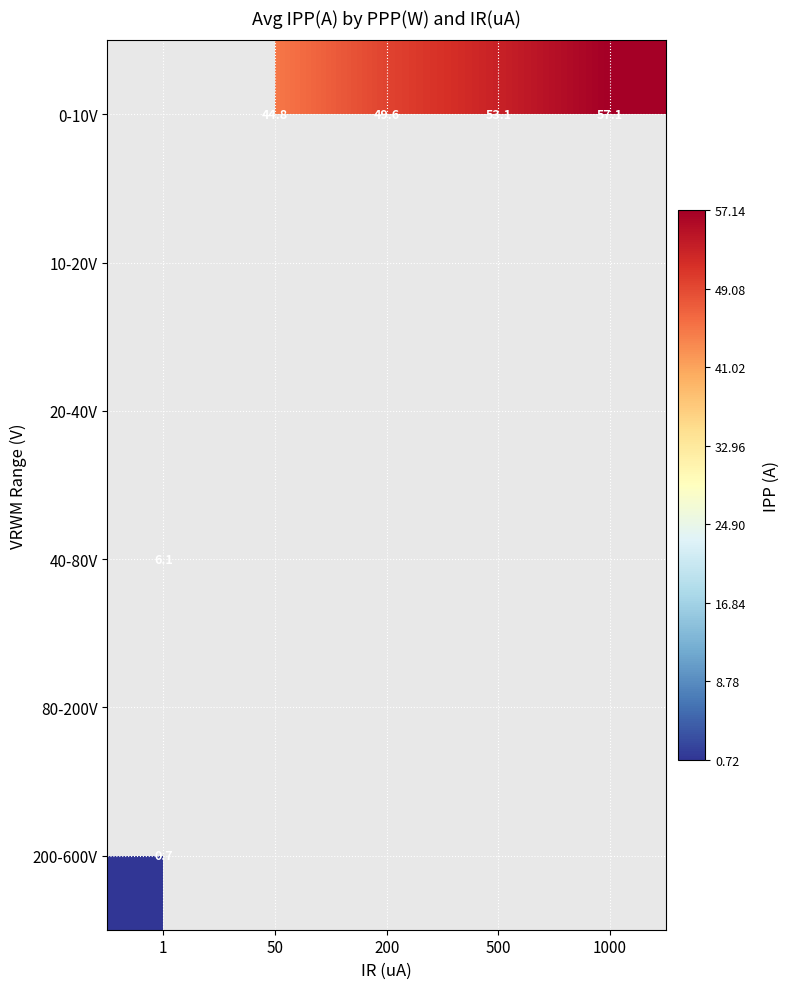

Rank the categories by 0-10V value from highest to lowest.

1000, 500, 200, 1, 50